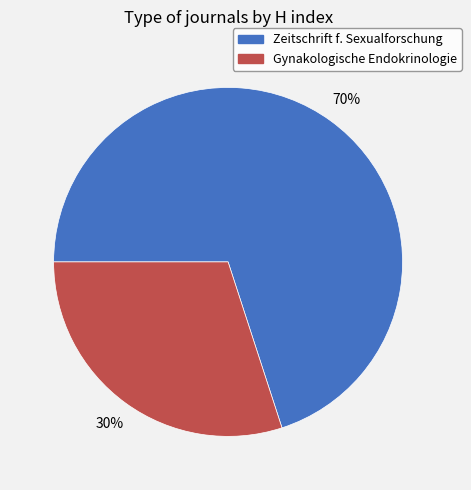

To the nearest percent, what portion does Zeitschrift f. Sexualforschung represent?

70%